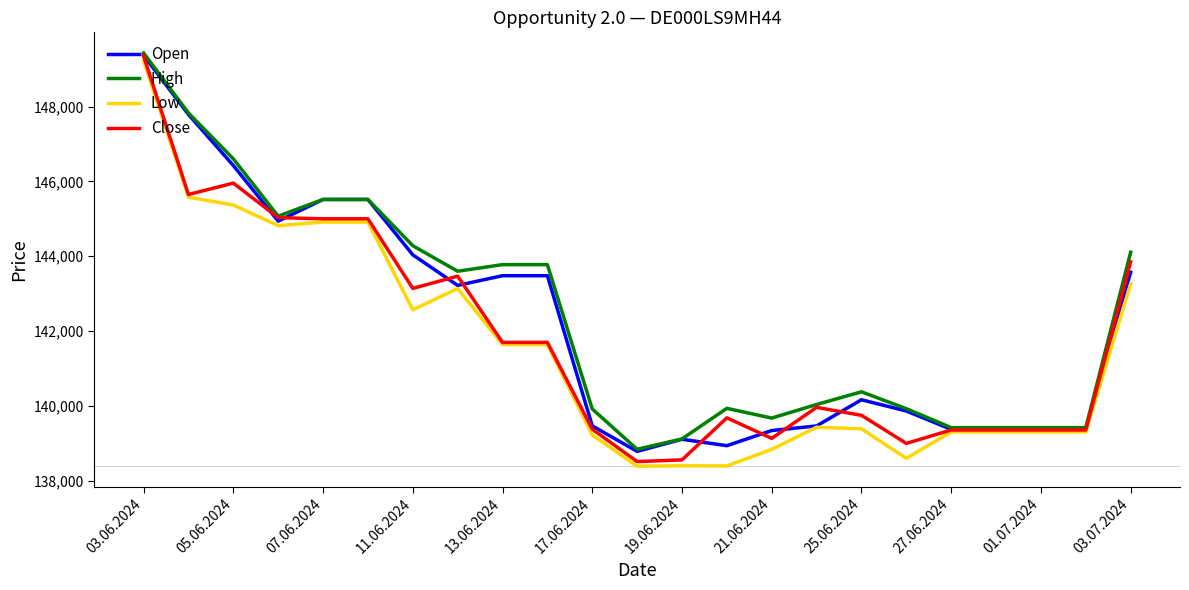

What is the greatest value displayed?

149432